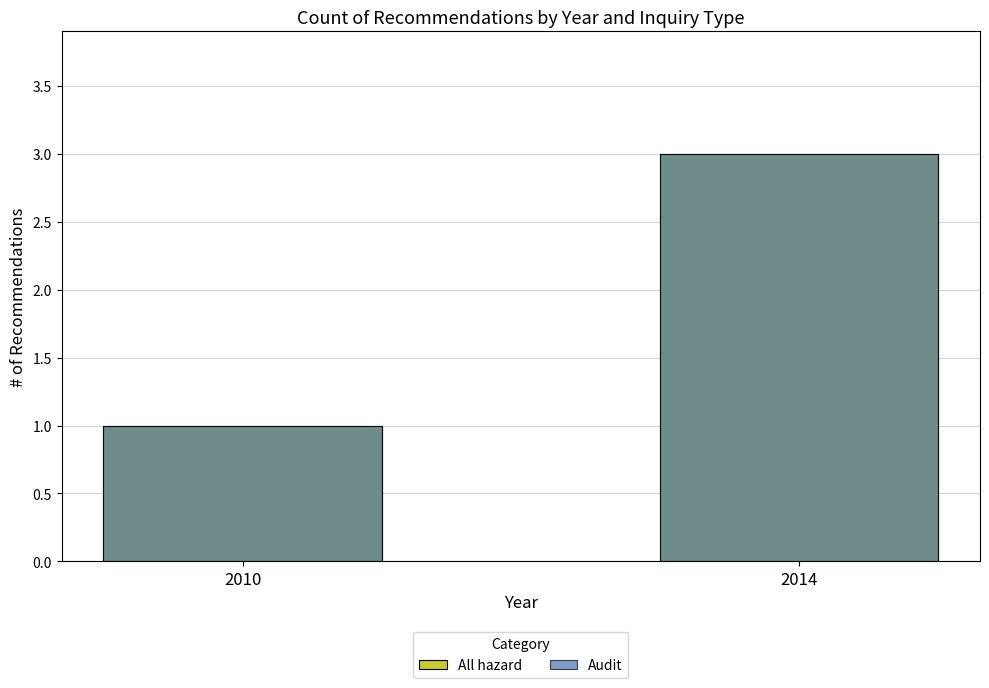

Is it true that Audit equals 1 at 2010?

True